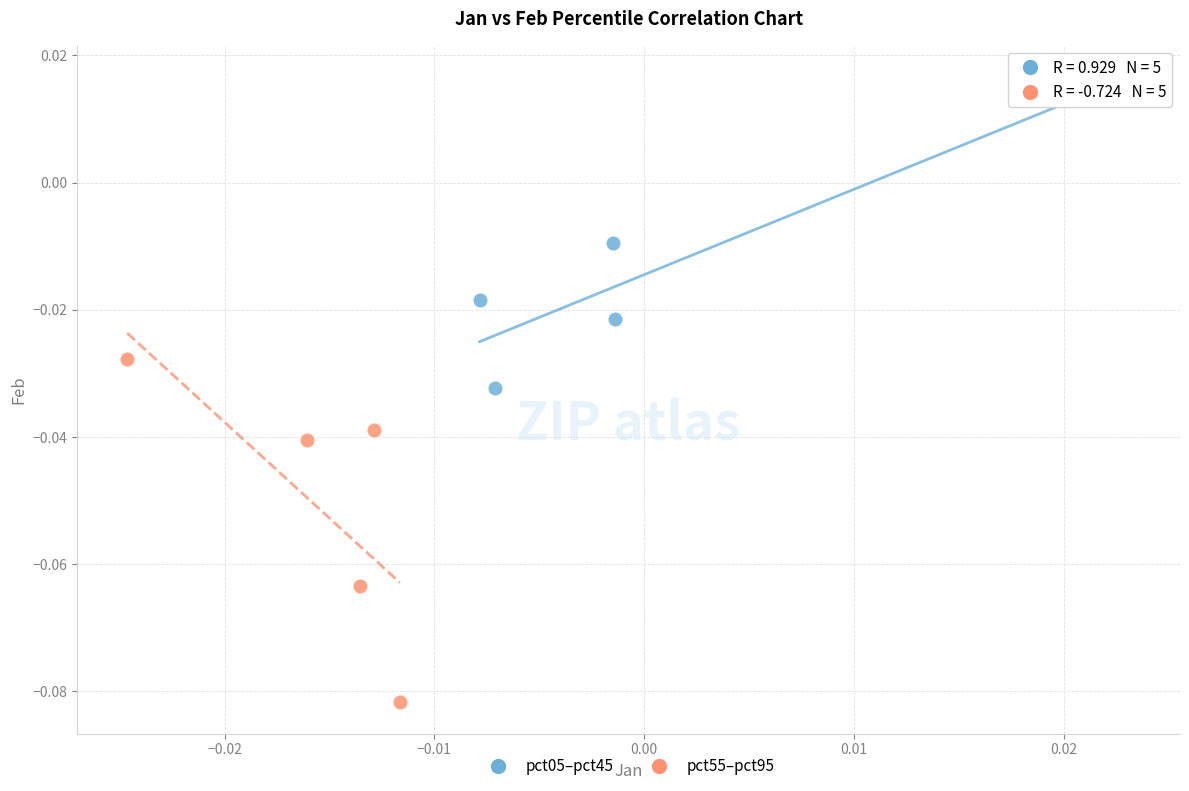

Which series has the widest spread of Y values?

pct55–pct95